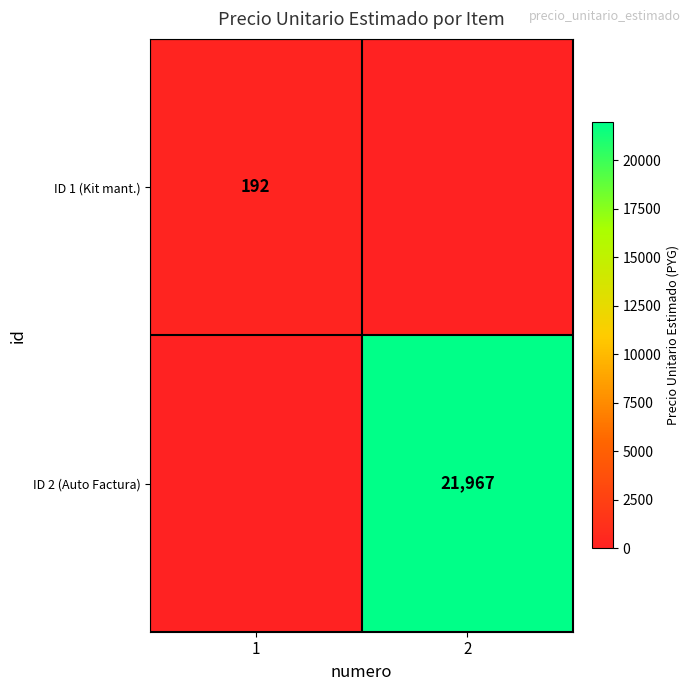

The value of ID 1 (Kit mant.) at 1 is 258. True or false?

False